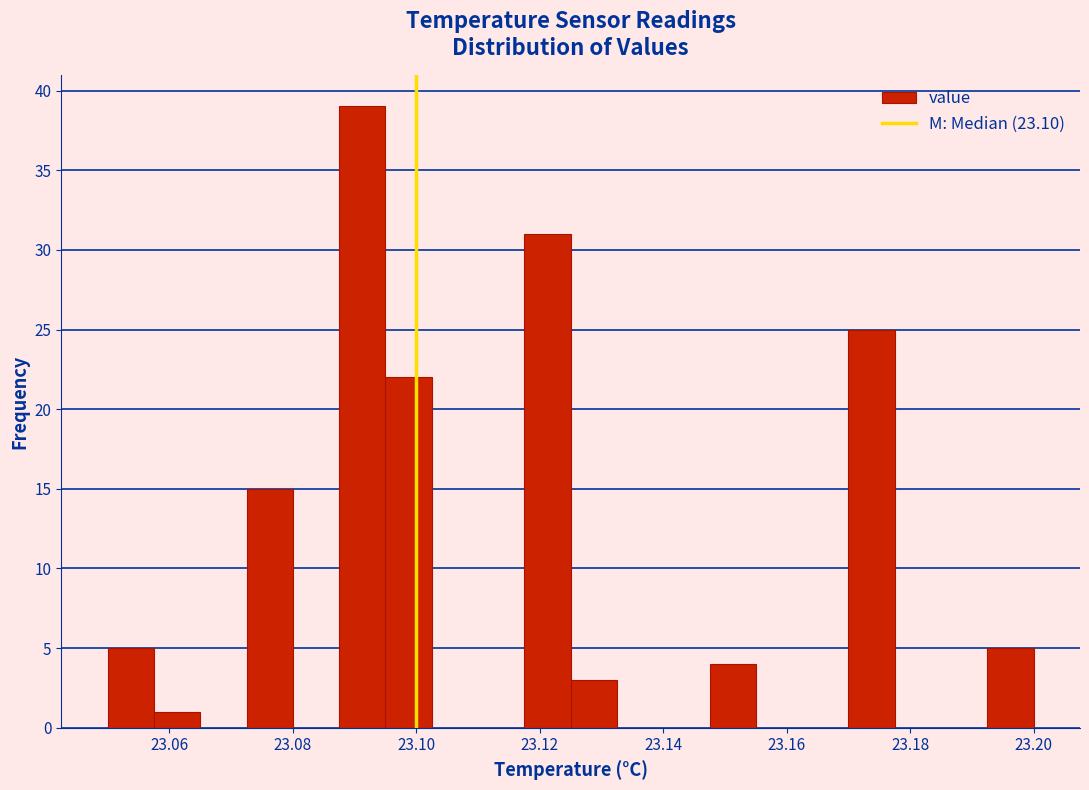

Read against the x-axis, roughly where is the centre of the tallest bar?

23.092